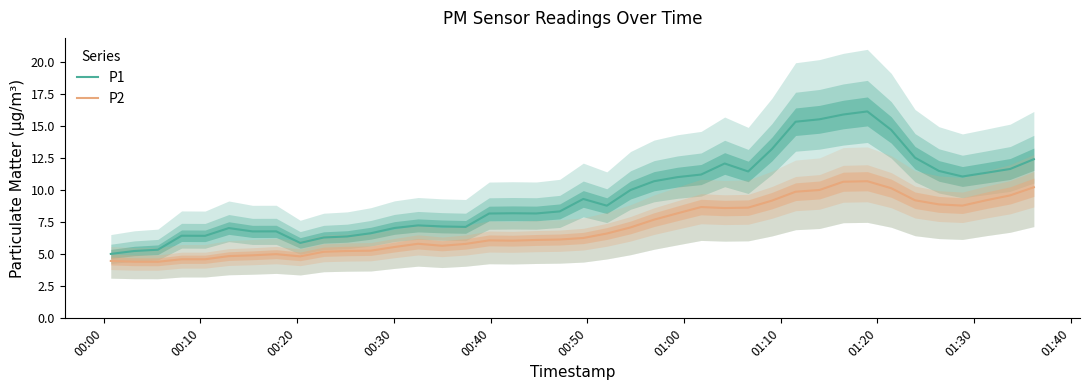

True or false: P1 and P2 cross at least once.

False